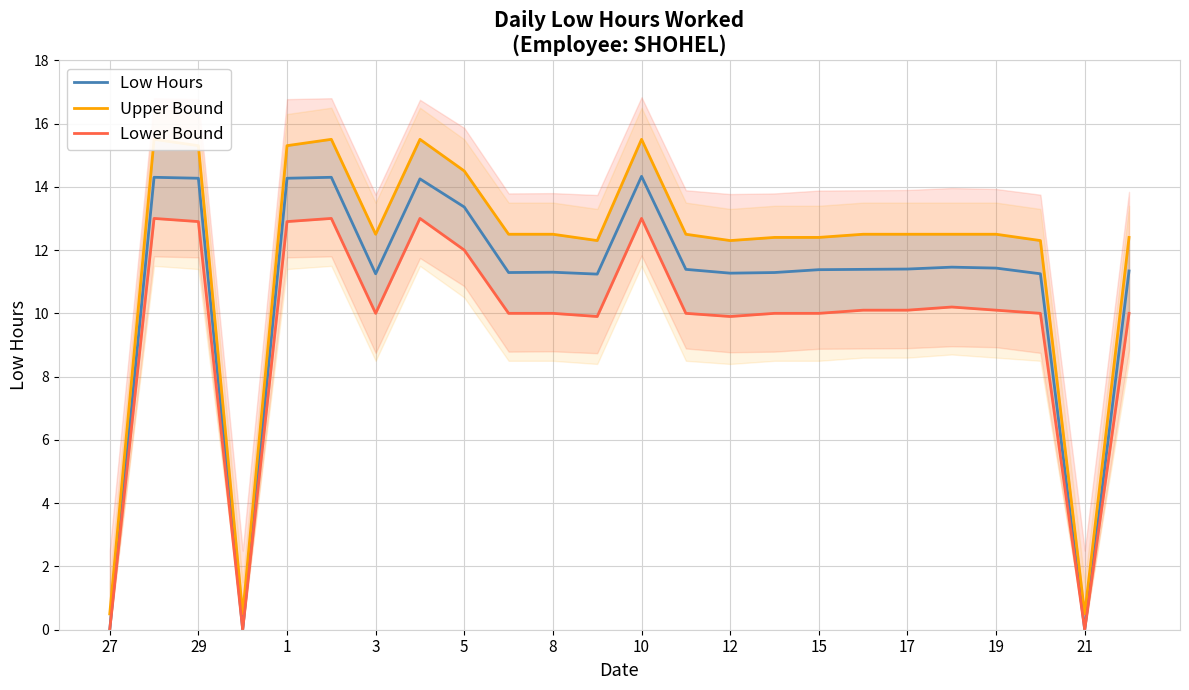

What is the maximum value for Low Hours?

14.3